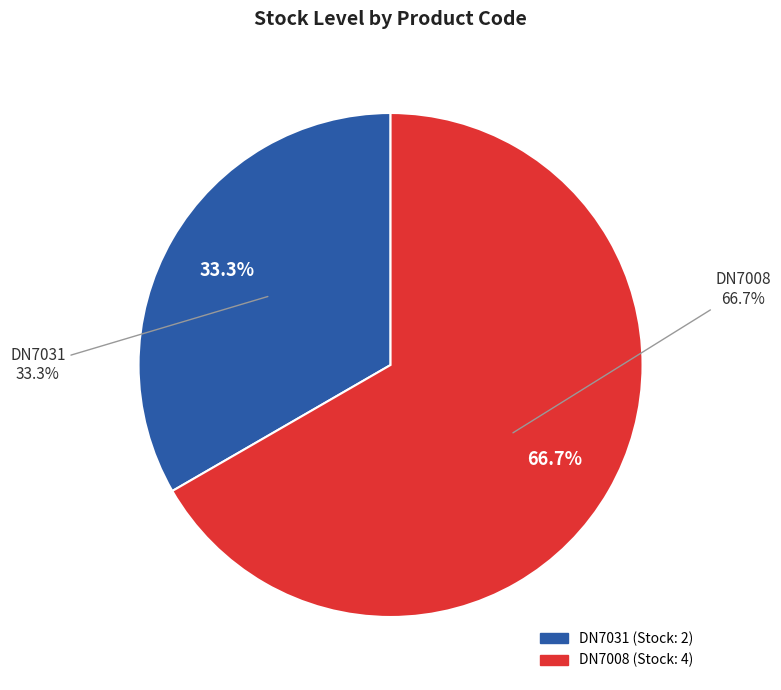

Does DN7031 represent more than half of the total?

No